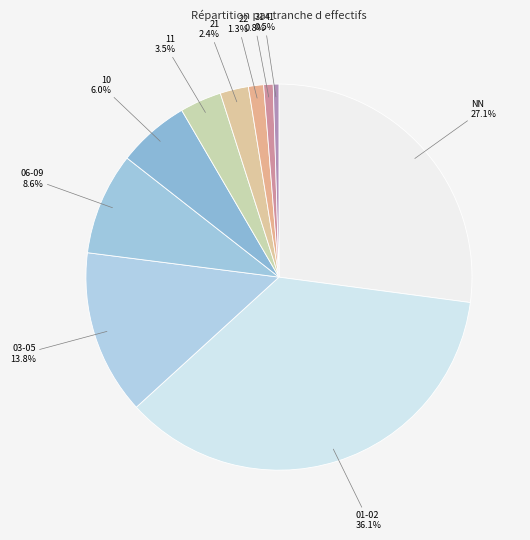

Which slice is the largest?

01-02